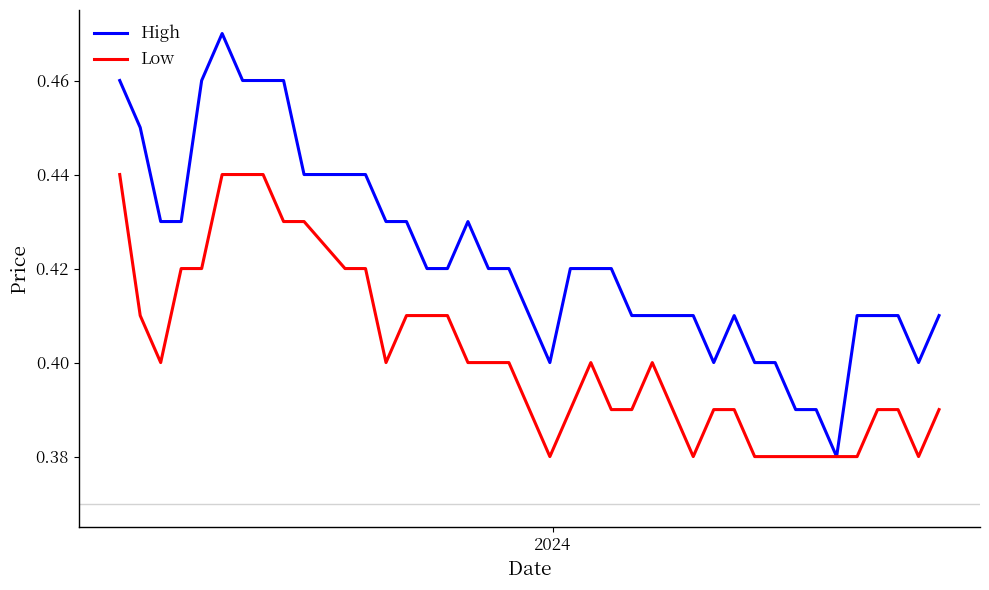

List the series in order of their overall mean, lowest first.

Low, High